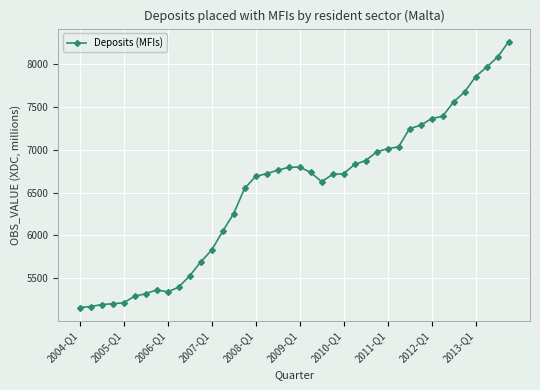

What is the value of the 28th point from the left?

6974.0